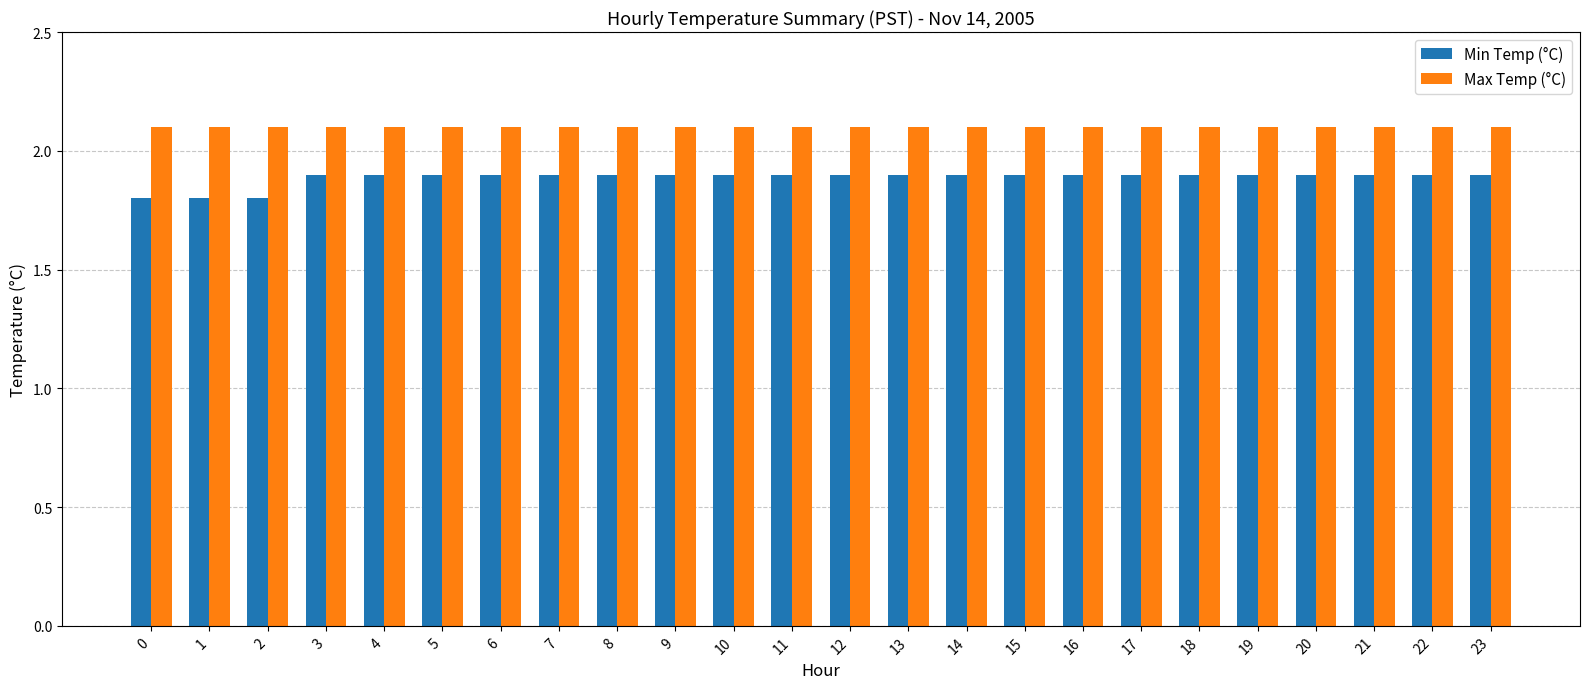

Which series has the widest spread of values?

Min Temp (°C)